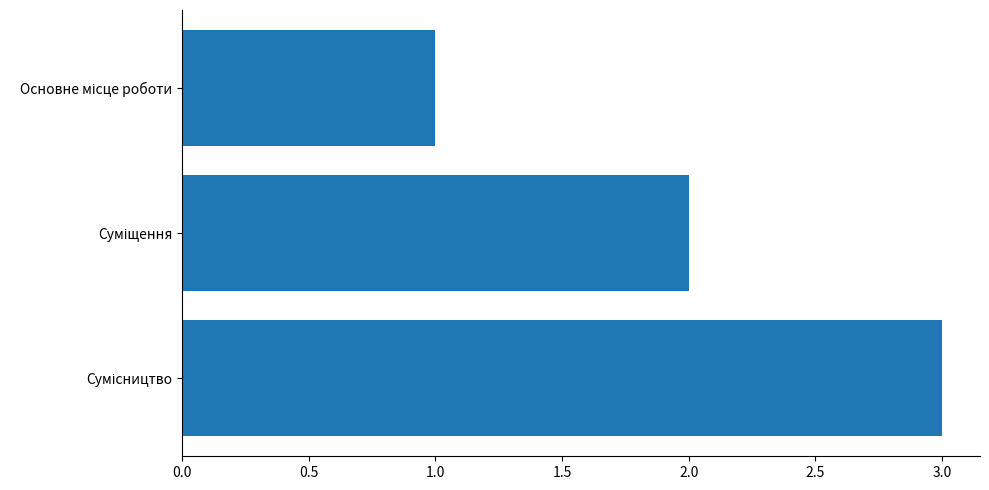

Count the number of data series in this chart.

1